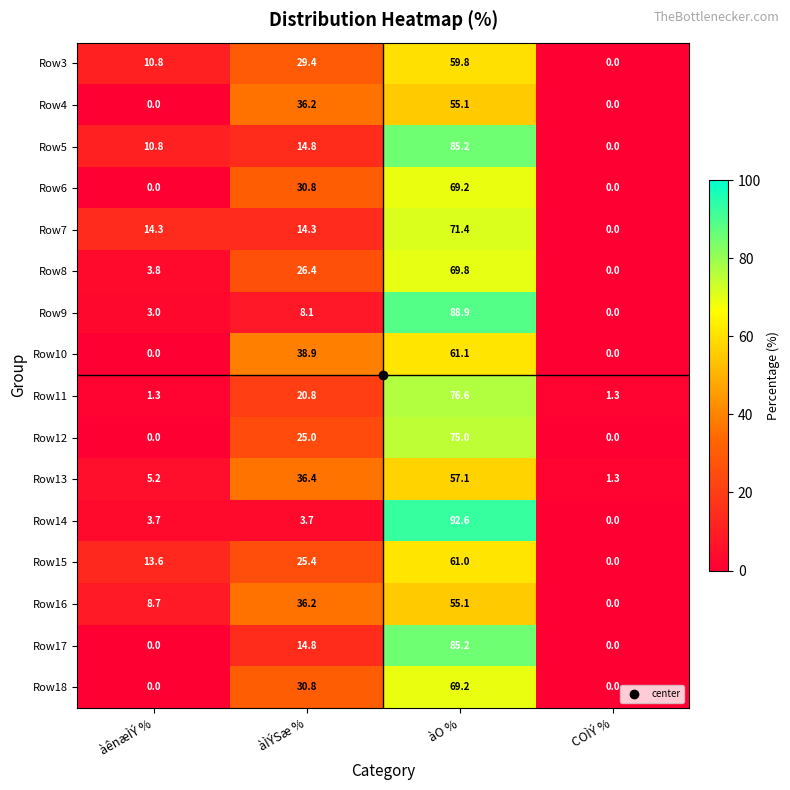

What is the difference between the maximum and second lowest values in the Row4 series?

55.1